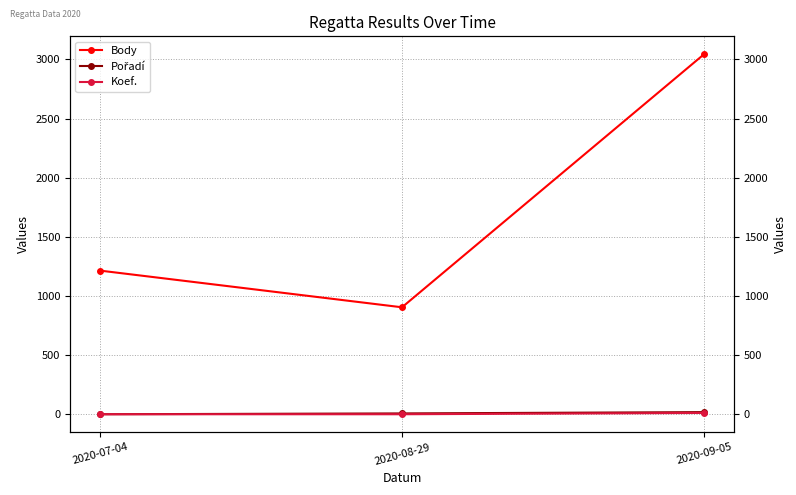

Reading right to left, what are all the values shown in this chart?

Body: 3043	905	1215
Pořadí: 19	8	1
Koef.: 12	1	1